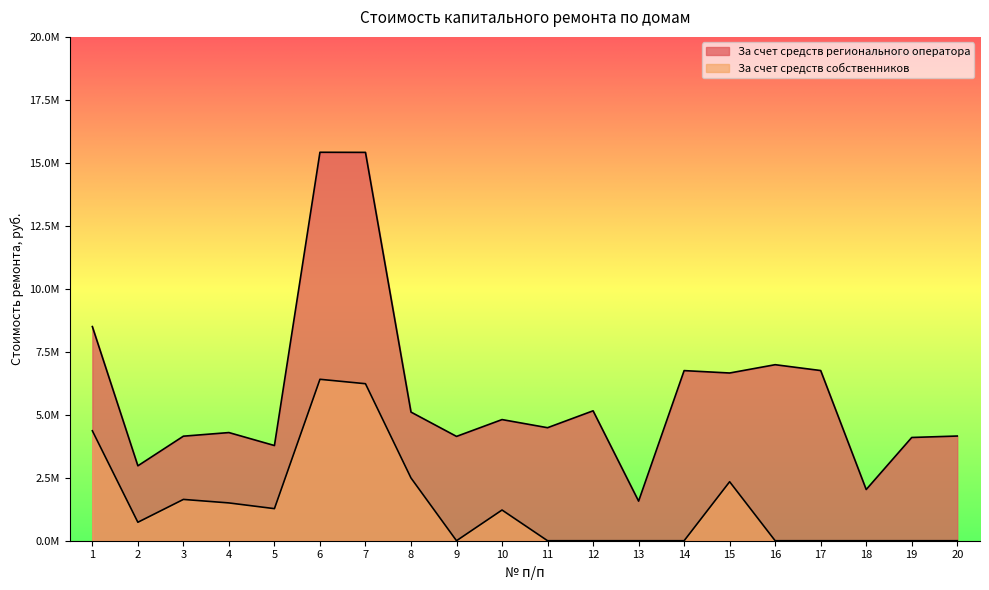

Does the chart display data point markers on the line(s)?

No